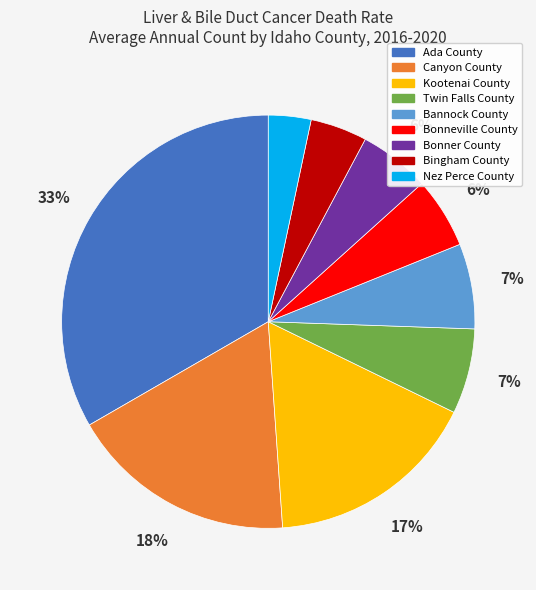

Does Bonner County account for over 50% of the chart?

No